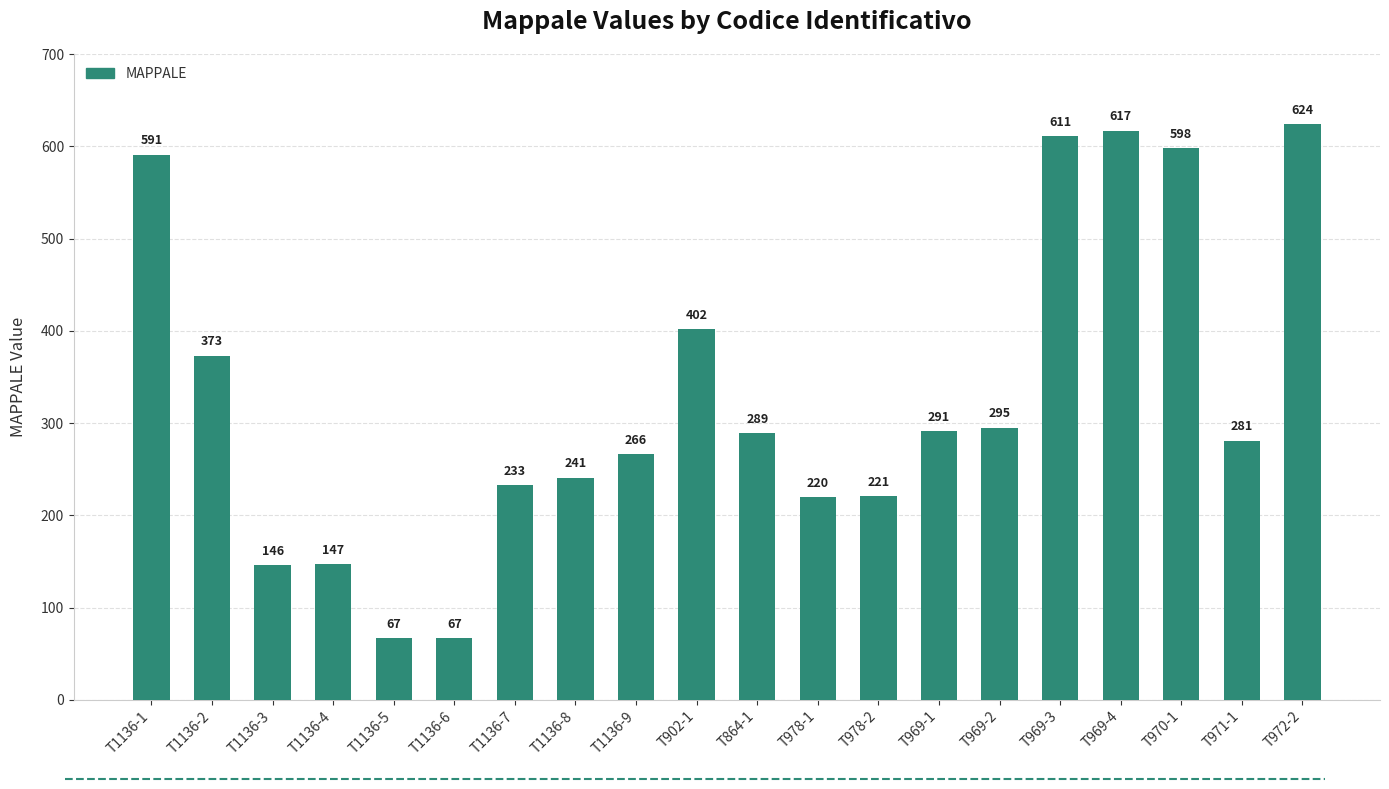

How many distinct data groups are displayed?

1